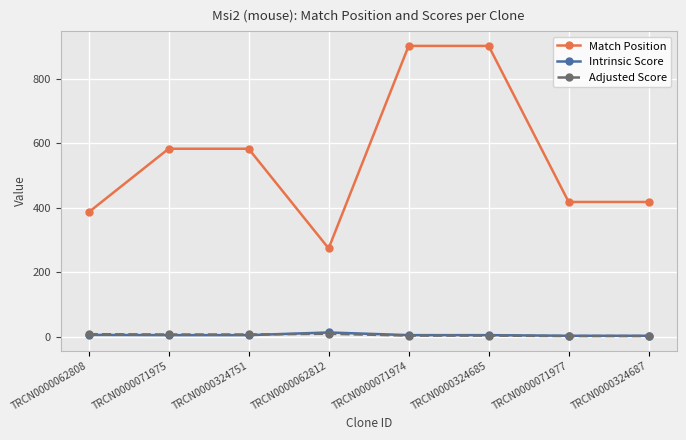

What are all the series names shown in the legend?

Match Position, Intrinsic Score, Adjusted Score